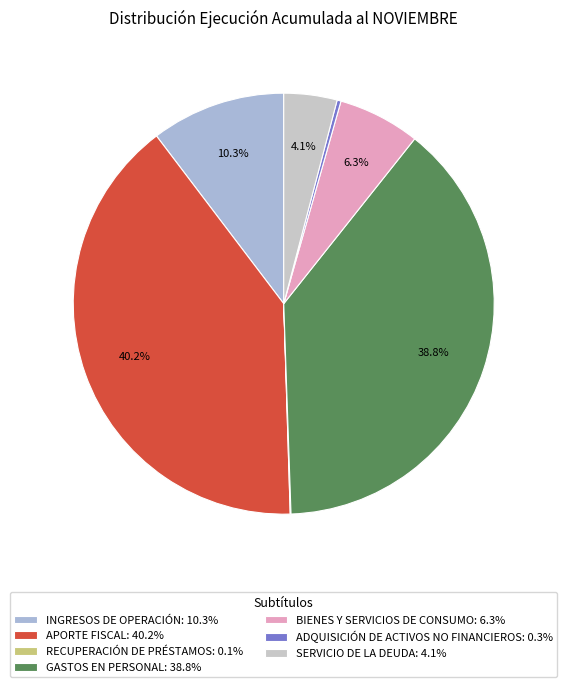

True or false: RECUPERACIÓN DE PRÉSTAMOS accounts for 10% of the total.

False